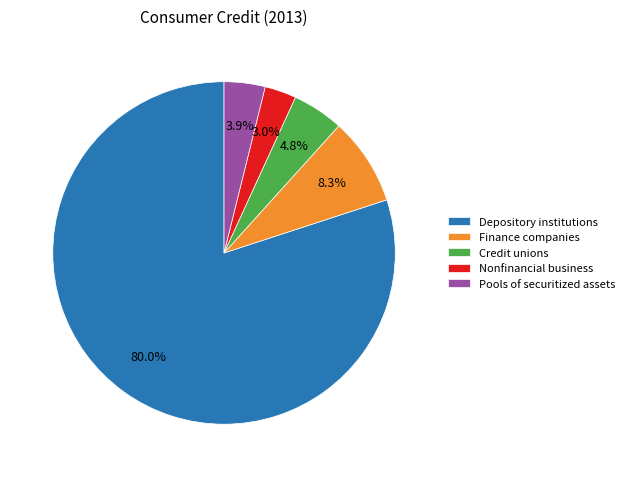

To the nearest percent, what portion does Pools of securitized assets represent?

4%